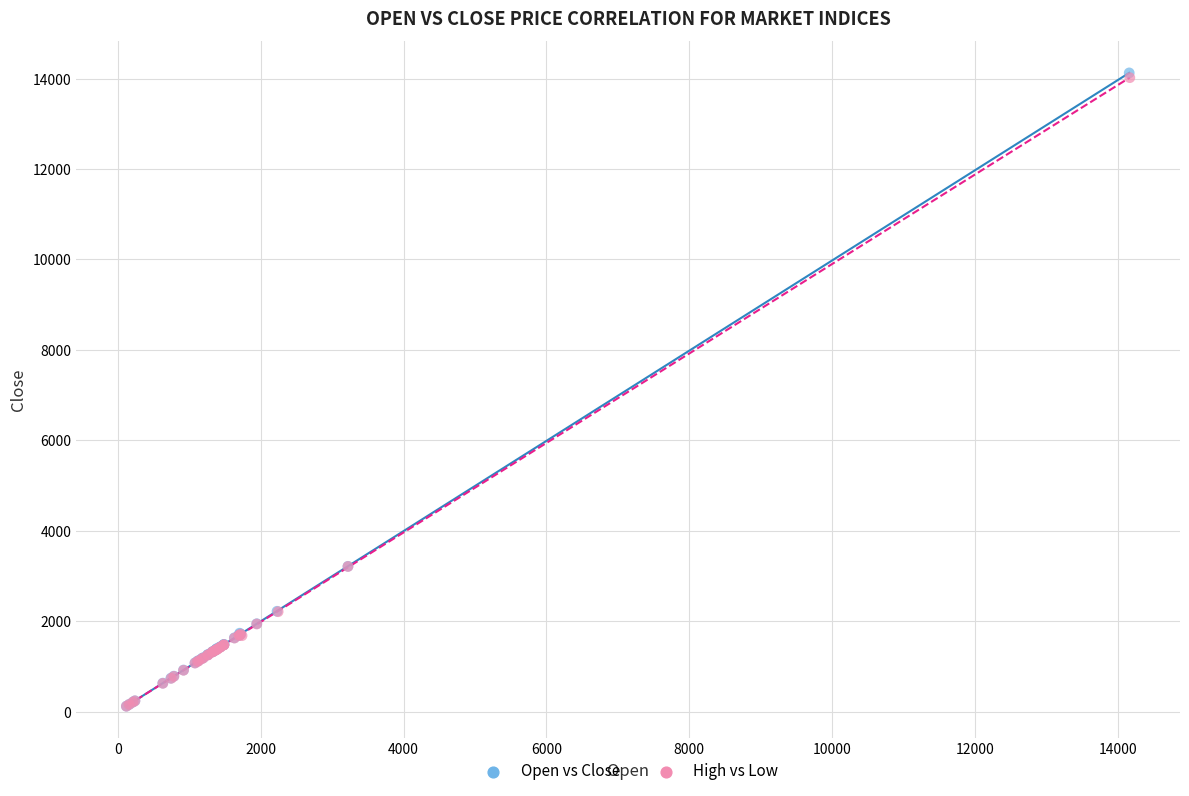

Which series has the largest Y range (max minus min)?

Open vs Close